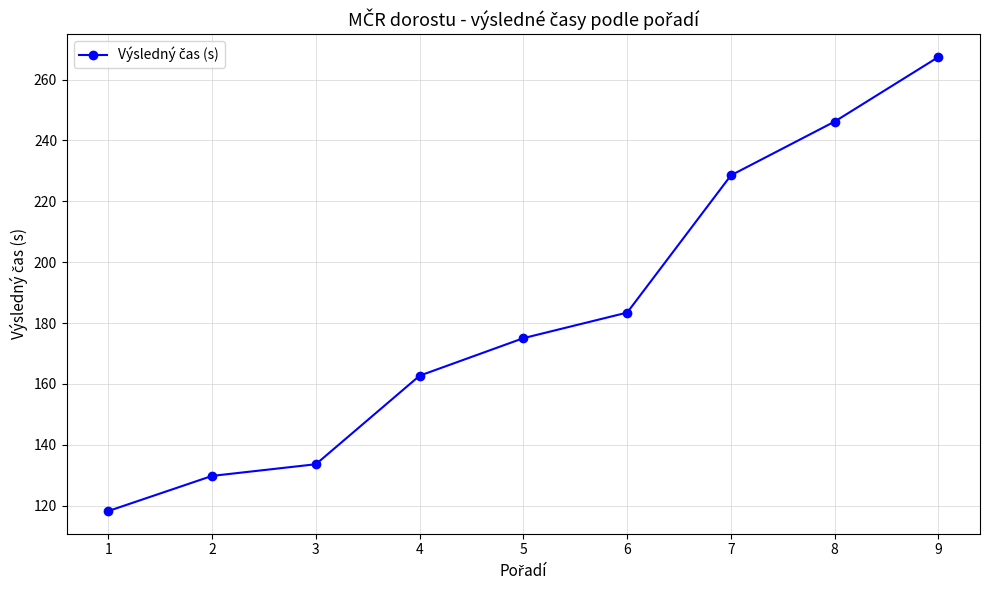

Rank the categories by value from lowest to highest.

1, 2, 3, 4, 5, 6, 7, 8, 9